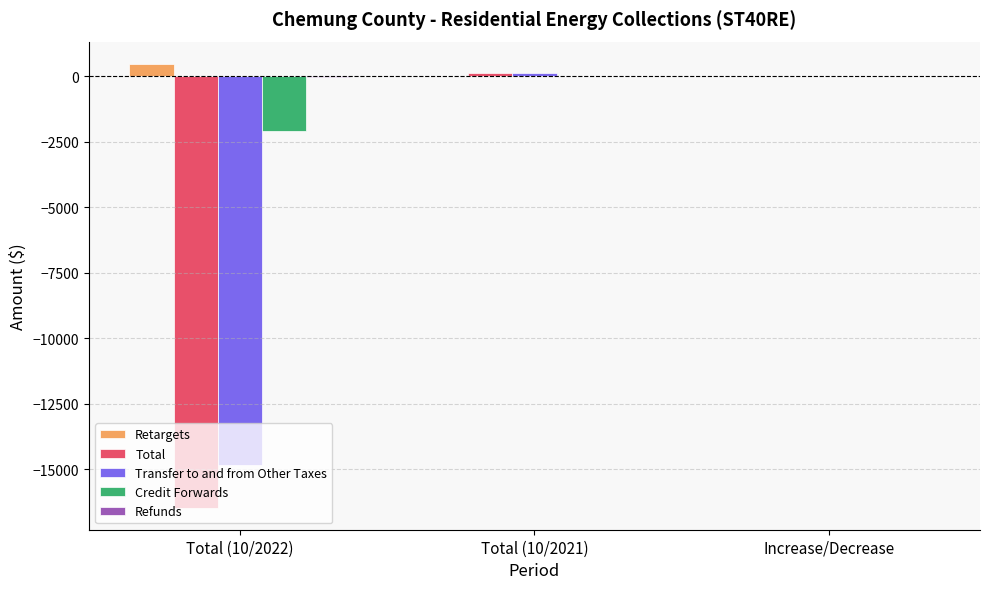

Is it true that Retargets equals 0.0 at Increase/Decrease?

True